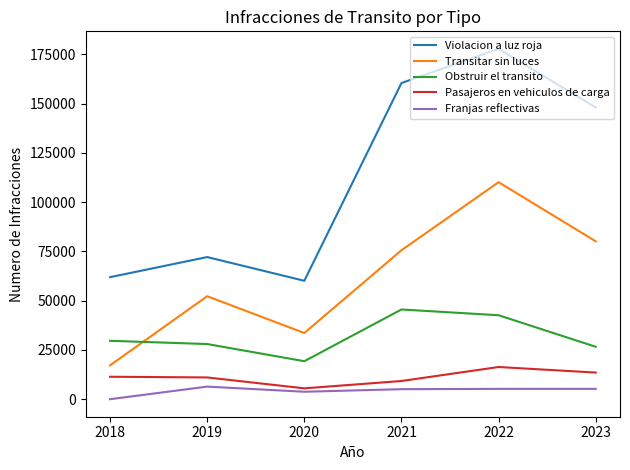

Which series has the largest range (max minus min)?

Violacion a luz roja